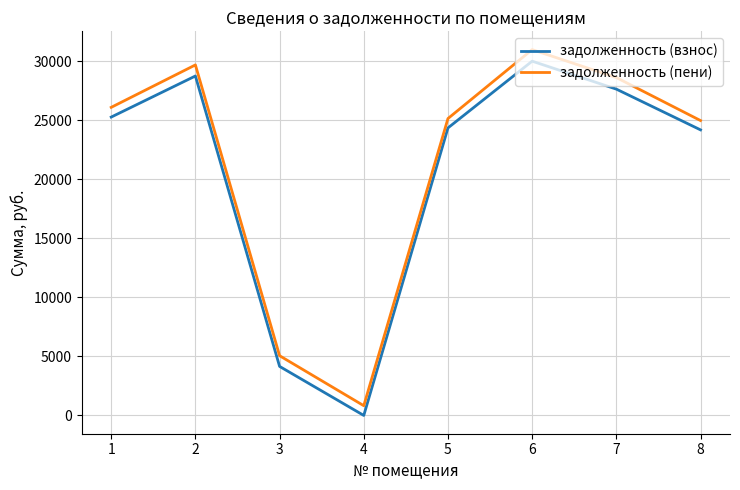

Between 2 and 5, which series saw the biggest shift?

задолженность (пени)